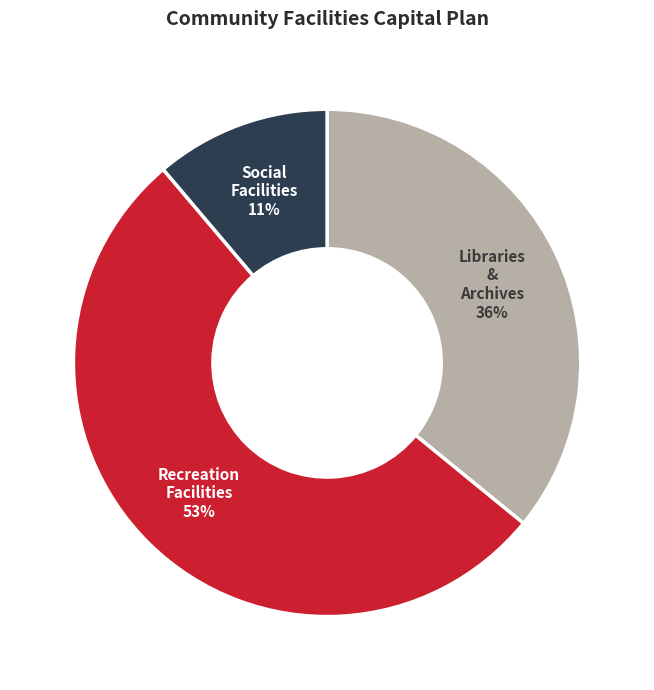

Which has a higher value, Recreation Facilities or Libraries & Archives?

Recreation Facilities